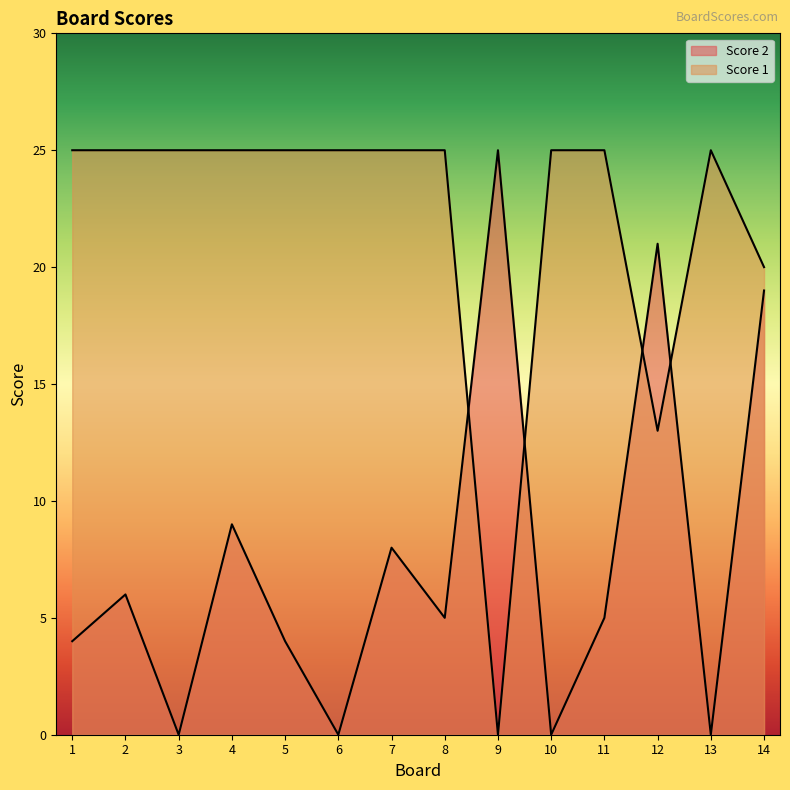

After their last crossing, which series has the higher values: Score 2 or Score 1?

Score 1